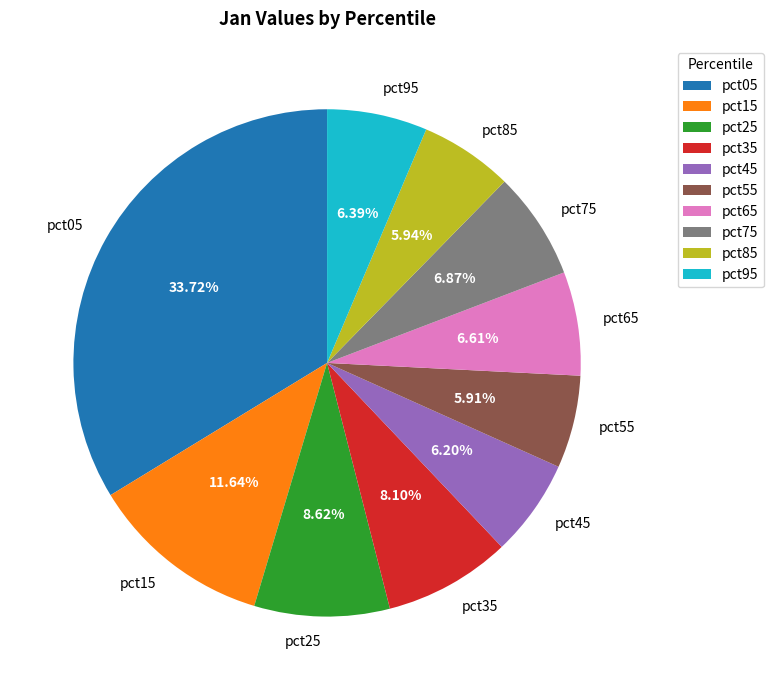

Combined, do pct85 and pct25 account for over 50%?

No